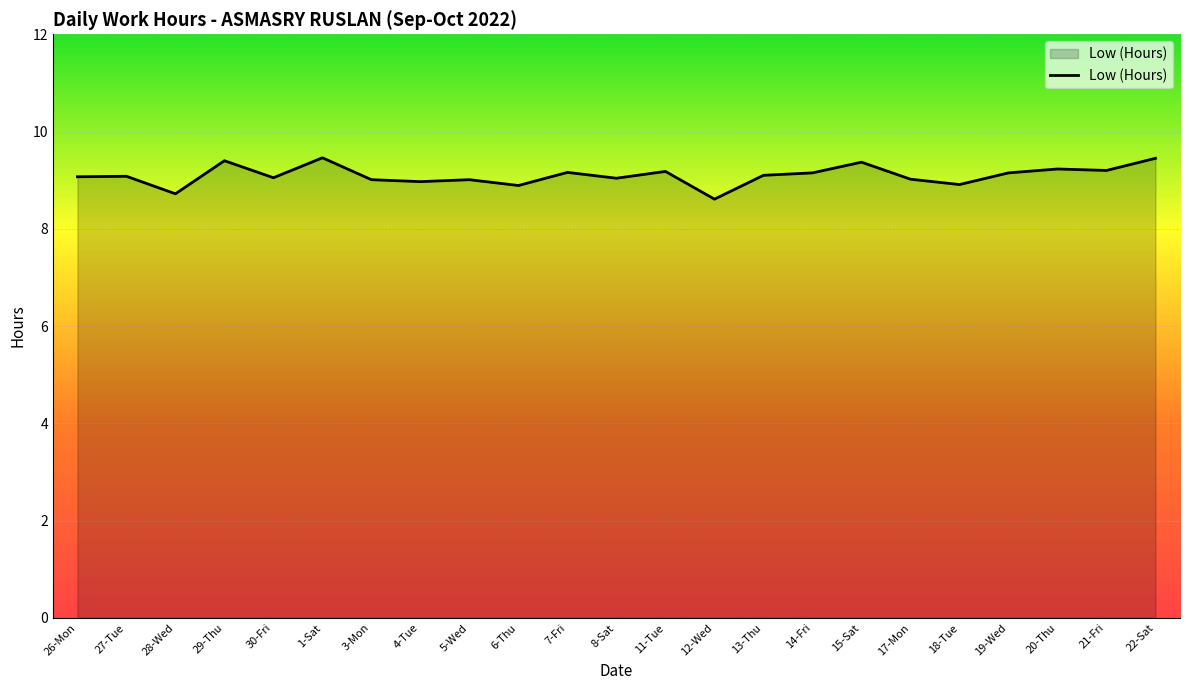

What is the maximum value shown in the chart?

9.5